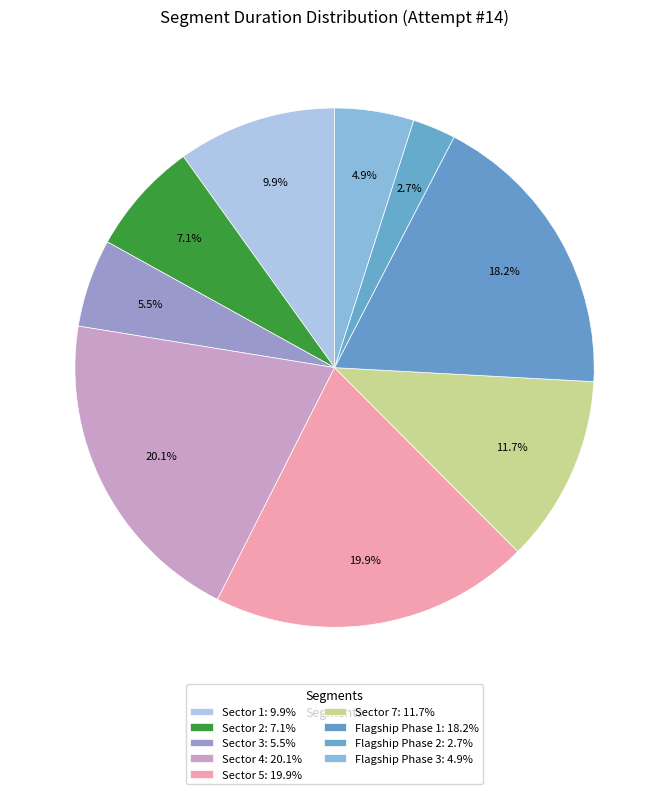

How many segments does this pie chart have?

9